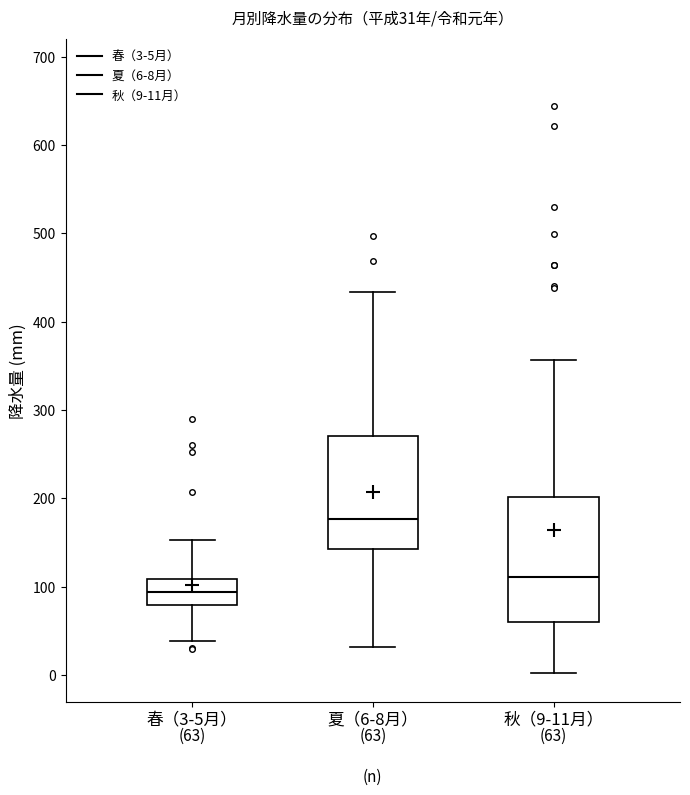

Which box has the highest median line?

夏（6-8月）